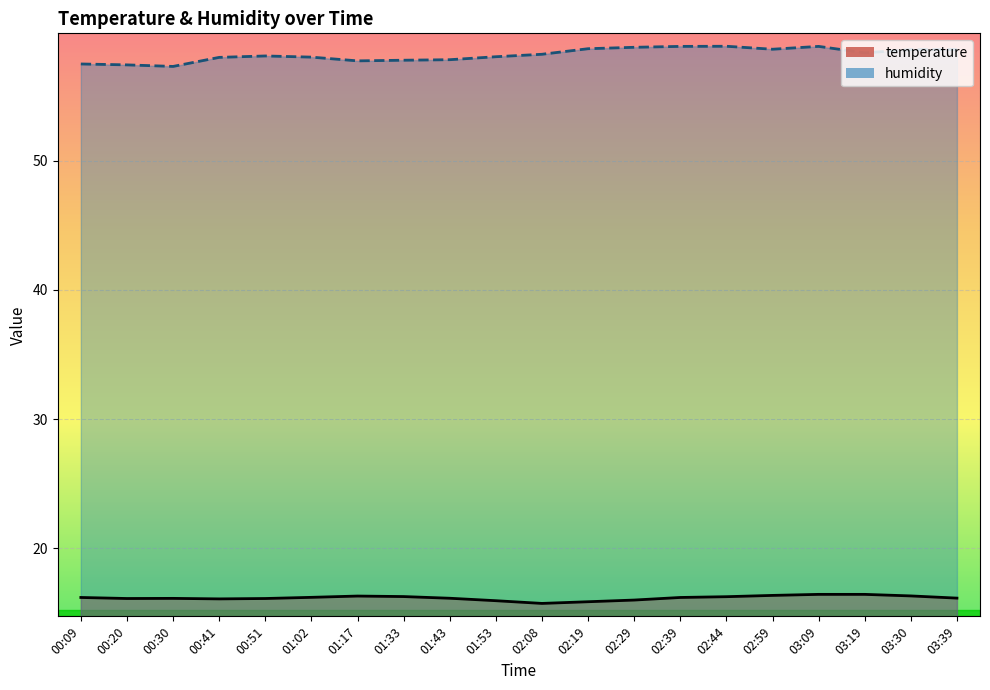

In humidity, how many points are lower than both neighbors (excluding endpoints)?

4